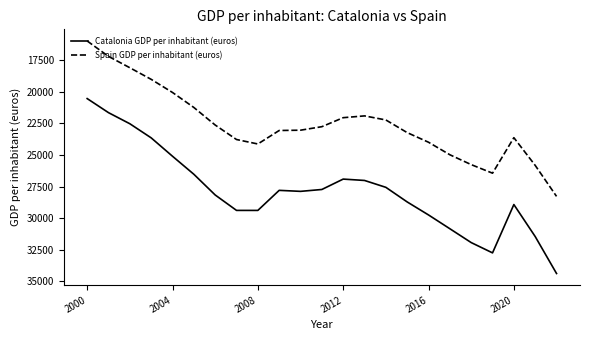

Which series has the largest total across all categories?

Catalonia GDP per inhabitant (euros)